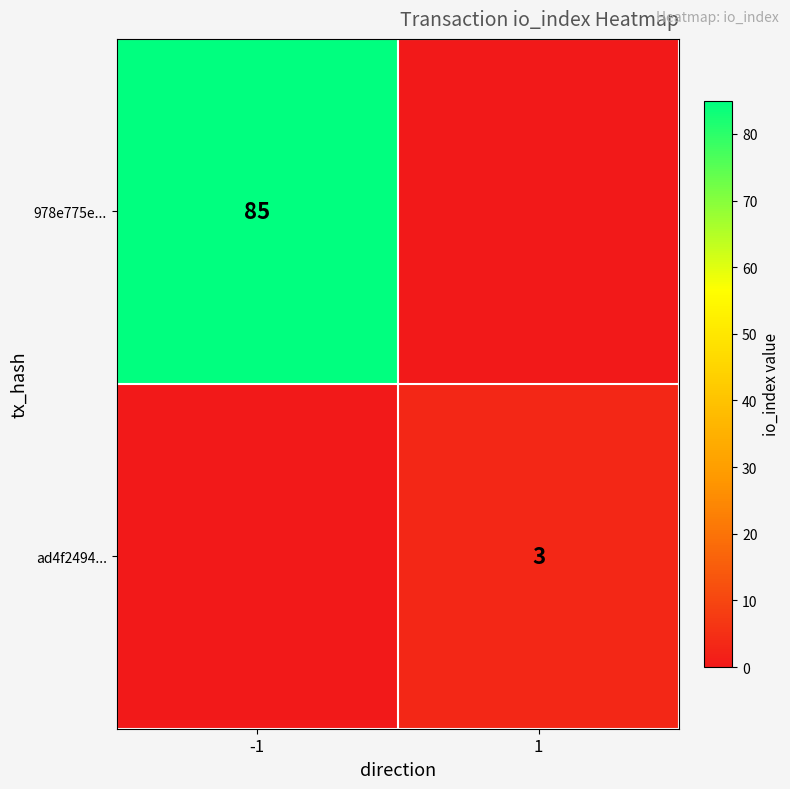

The value of ad4f2494... at 1 is 1. True or false?

False